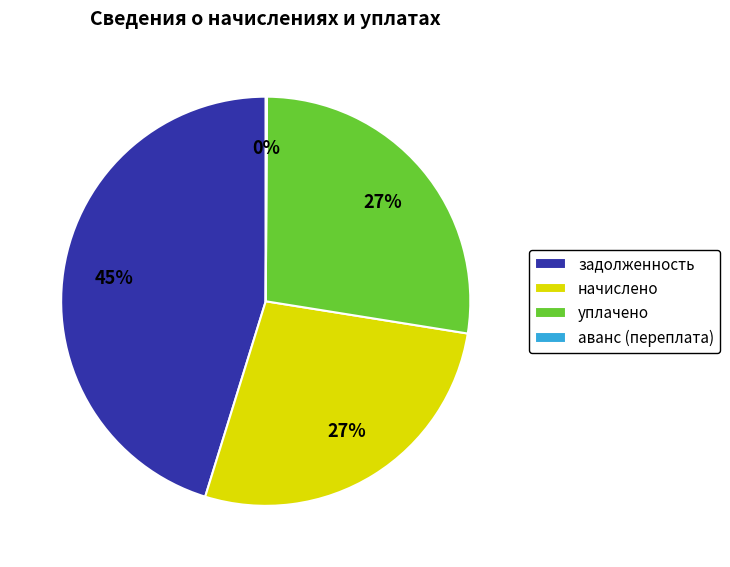

Is it true that уплачено is 27% of the pie?

True